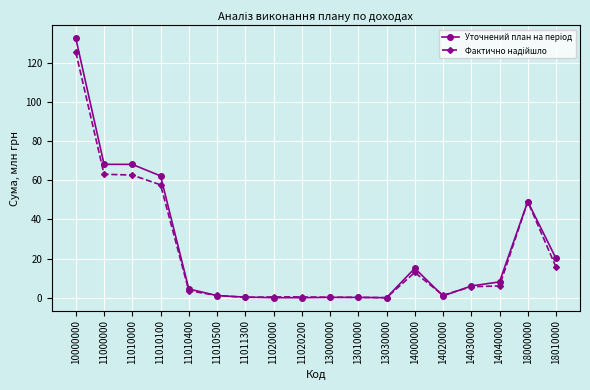

At how many categories does at least one series exceed 65?

3